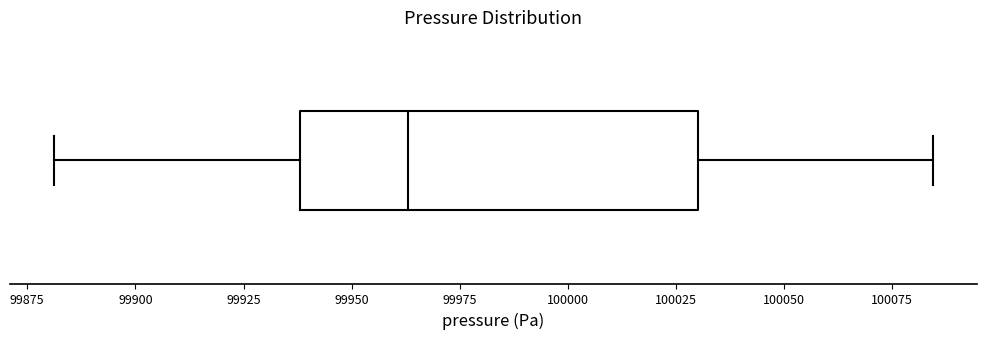

Transcribe this box plot: give where the median line is, the range the box spans, and where the two whiskers end, as read against the x-axis. The values are not printed on the chart, so give them approximately, as read against the axis.

median 99965, box 99940 to 100030, whiskers 99880 to 100085